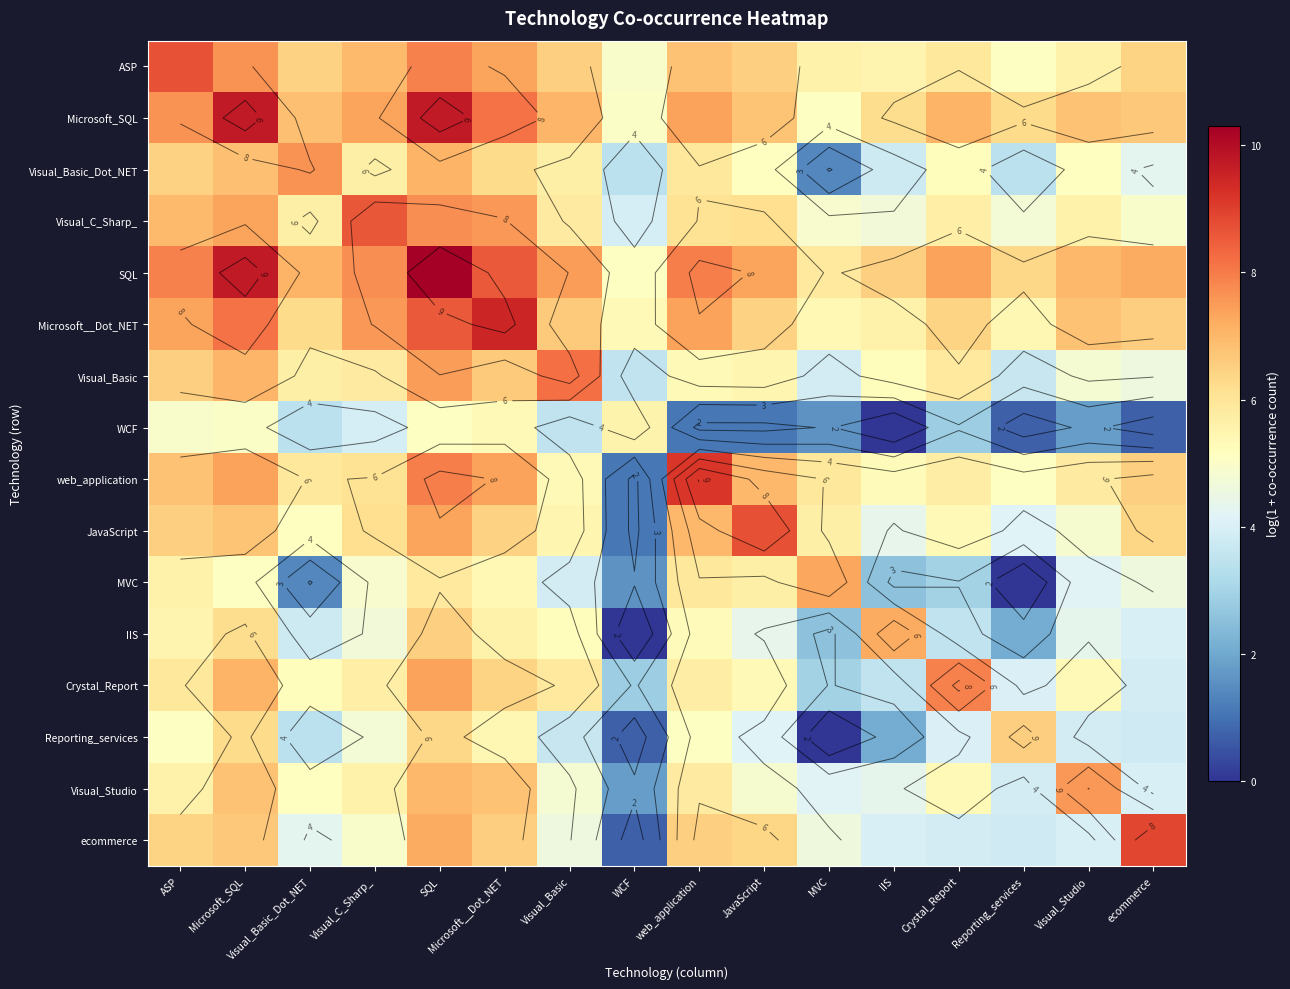

How many categories are shown in the chart?

16